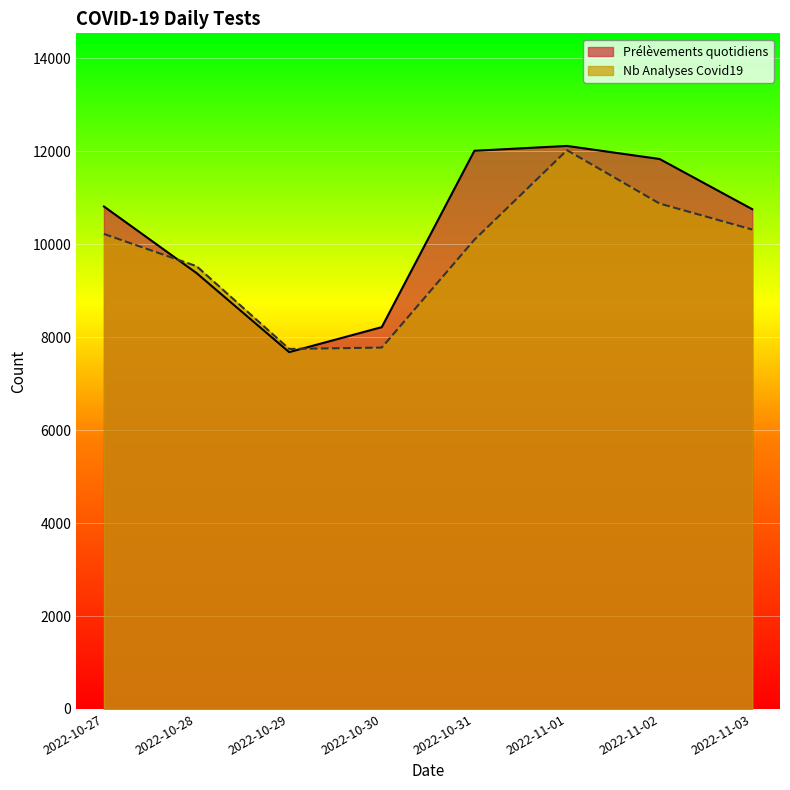

What is the value of the Prélèvements quotidiens point at the 1st from the left?

10812